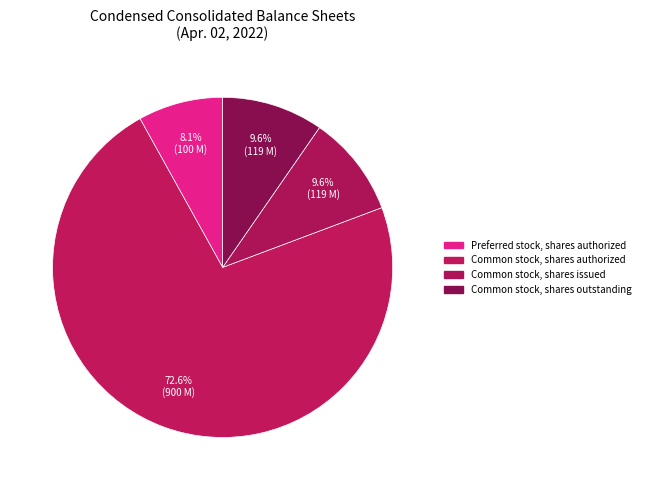

What percentage is the Preferred stock, shares authorized slice, to the nearest percent?

8%